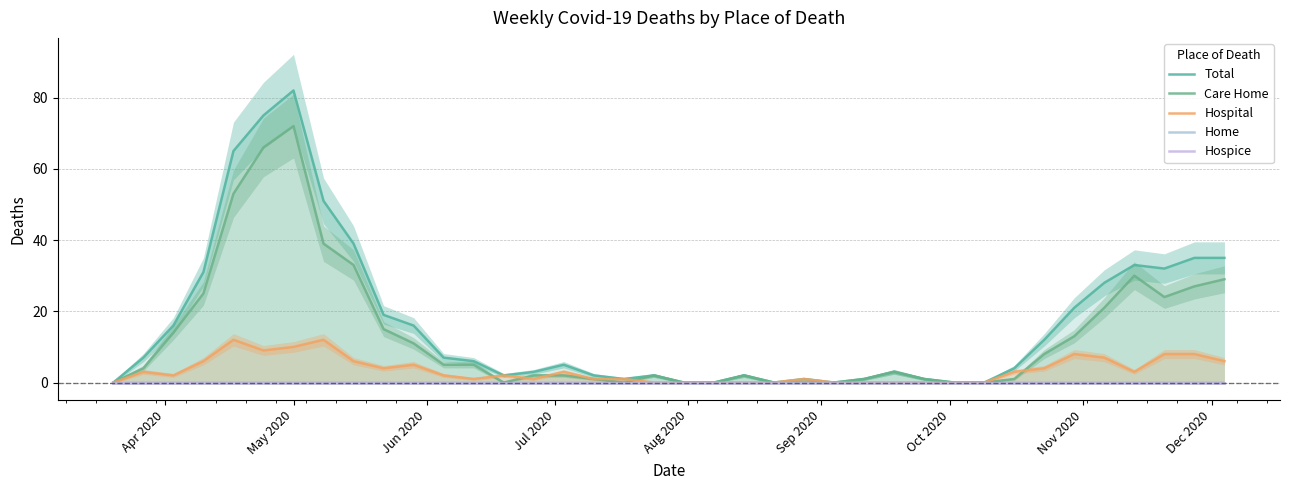

How many values in the Hospital series are below 2?

17